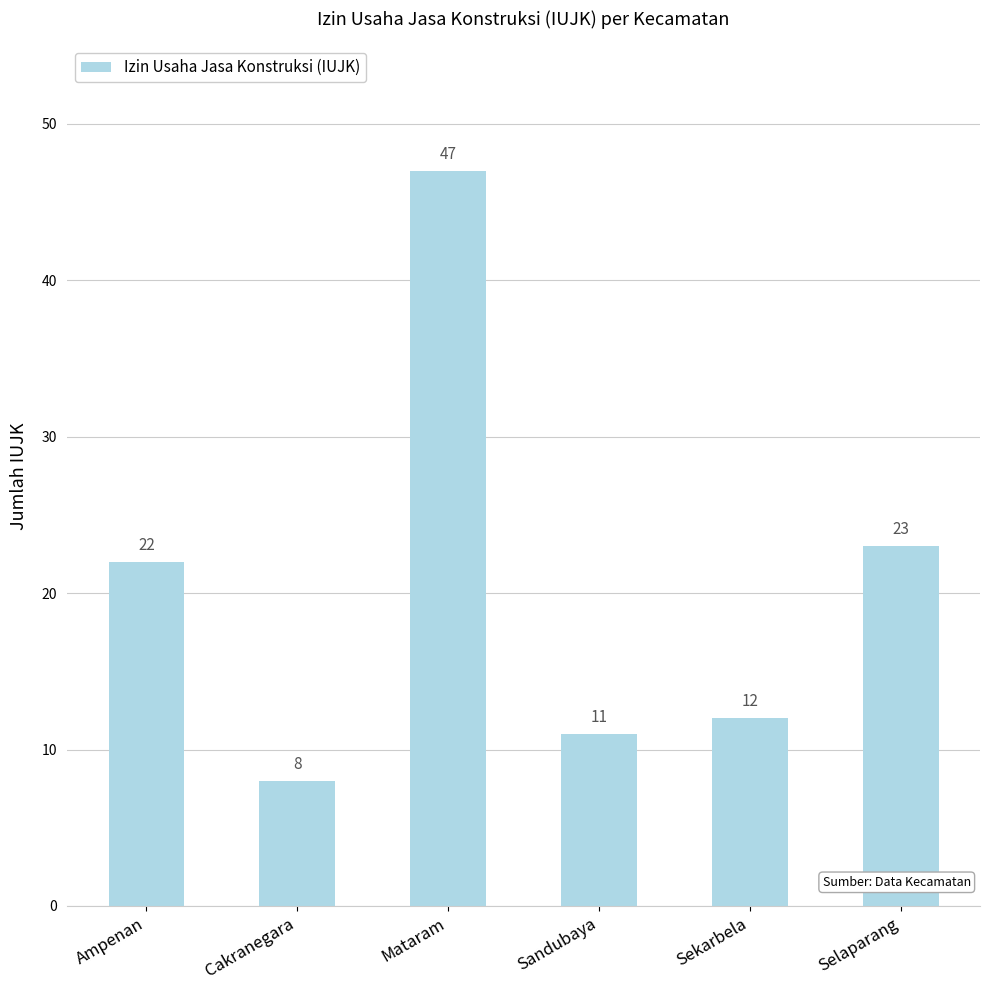

Approximately how many times larger is the value at Cakranegara compared to Selaparang?

0.3